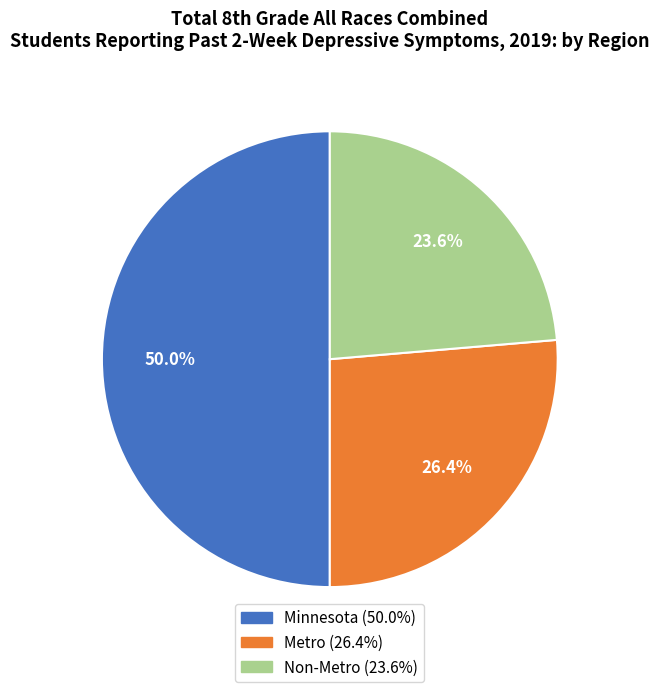

What percentage is NOT represented by Minnesota?

50.0%